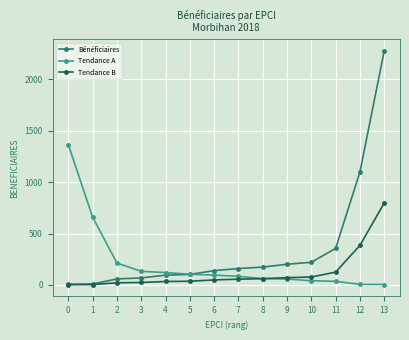

At which category does the chart reach its peak across all series?

13